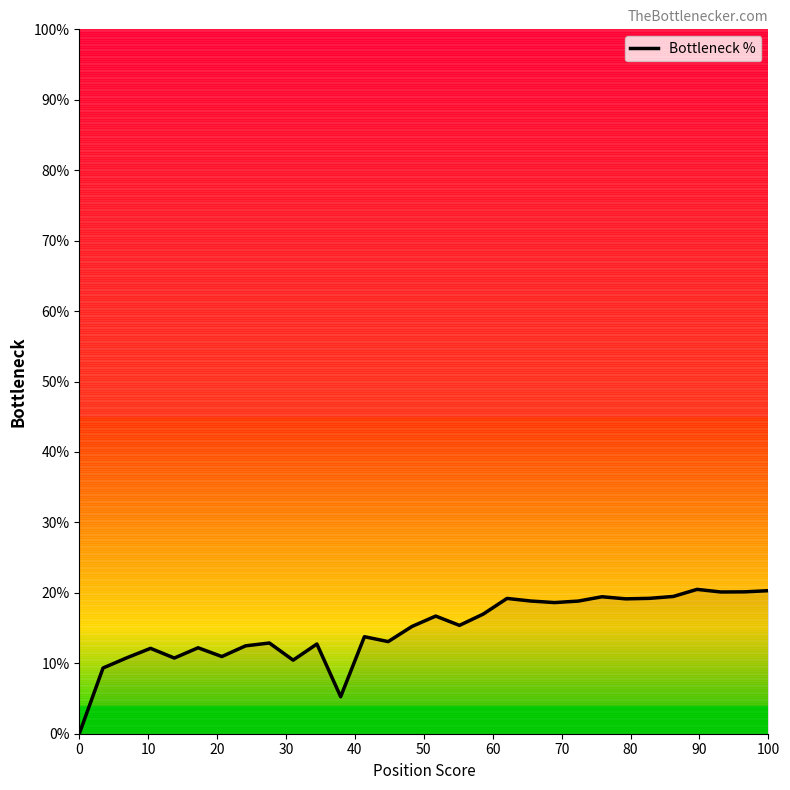

The value at 0 is 0.0. True or false?

True